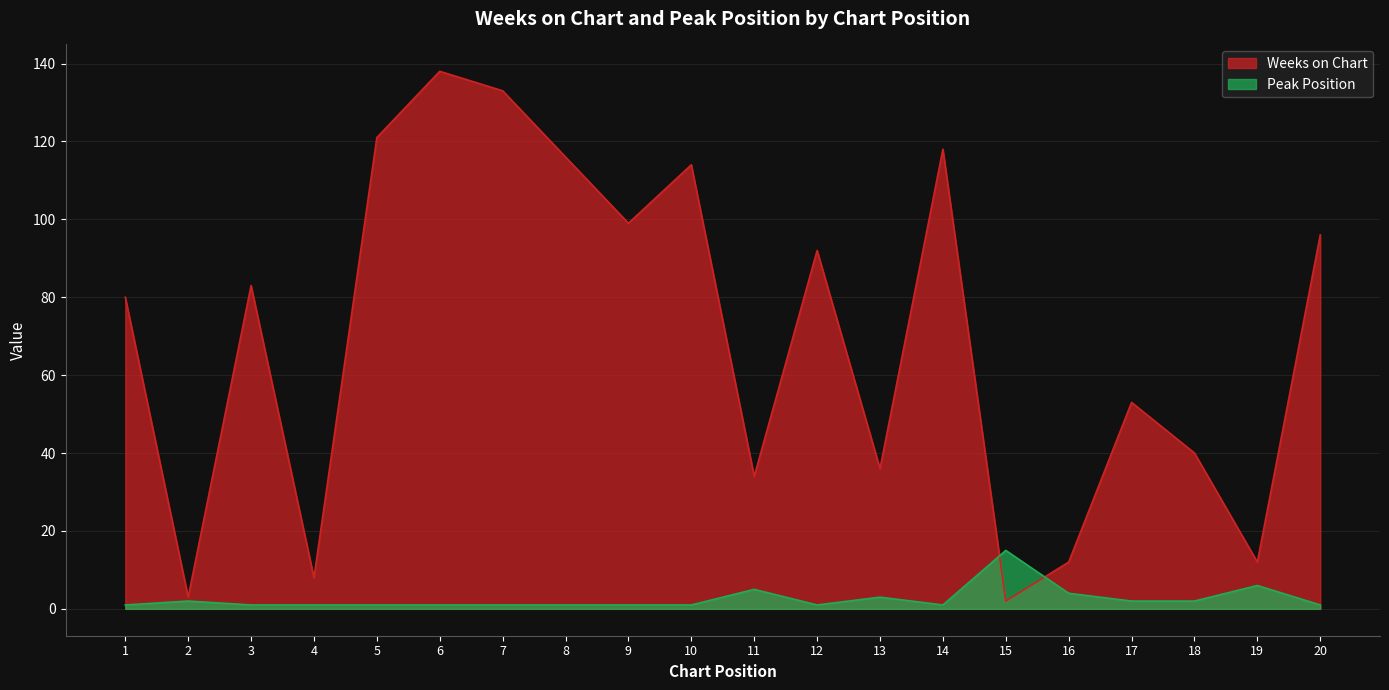

Reading right to left, what are all the values shown in this chart?

Weeks on Chart: 96	12	40	53	12	2	118	36	92	34	114	99	116	133	138	121	8	83	3	80
Peak Position: 1	6	2	2	4	15	1	3	1	5	1	1	1	1	1	1	1	1	2	1